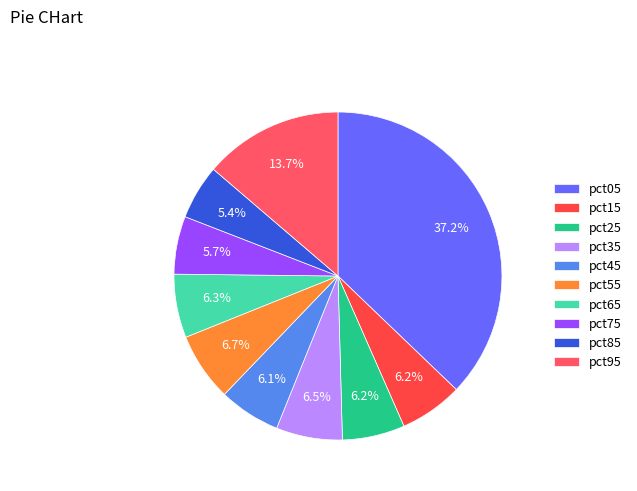

Count the number of slices in the pie.

10